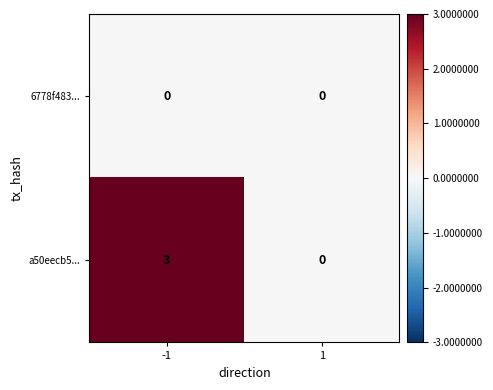

True or false: 6778f483... has a value of 0 at -1.

True